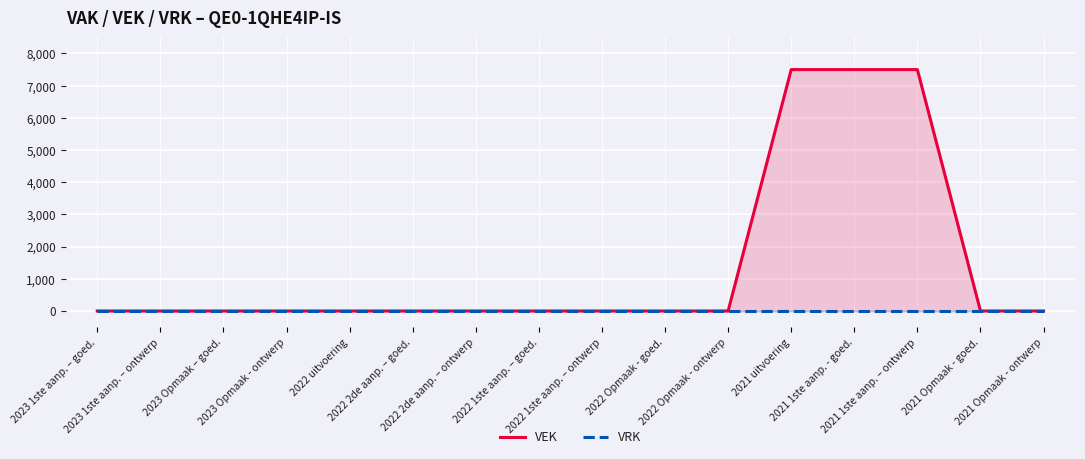

How many data points in VEK are above 0?

3